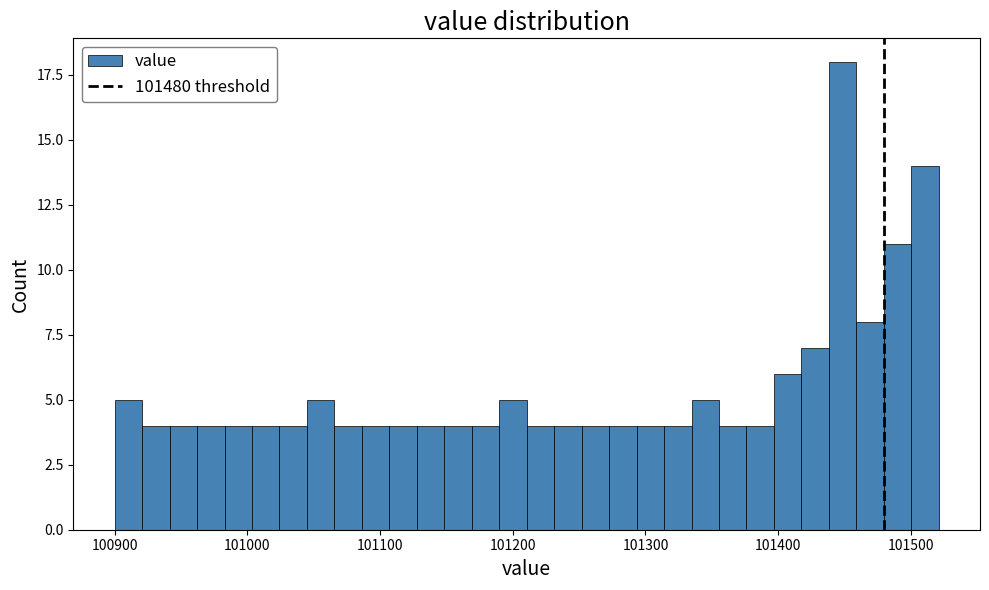

Around what value on the x-axis is the tallest bar? Give the approximate position of its centre, as read against the axis.

101450